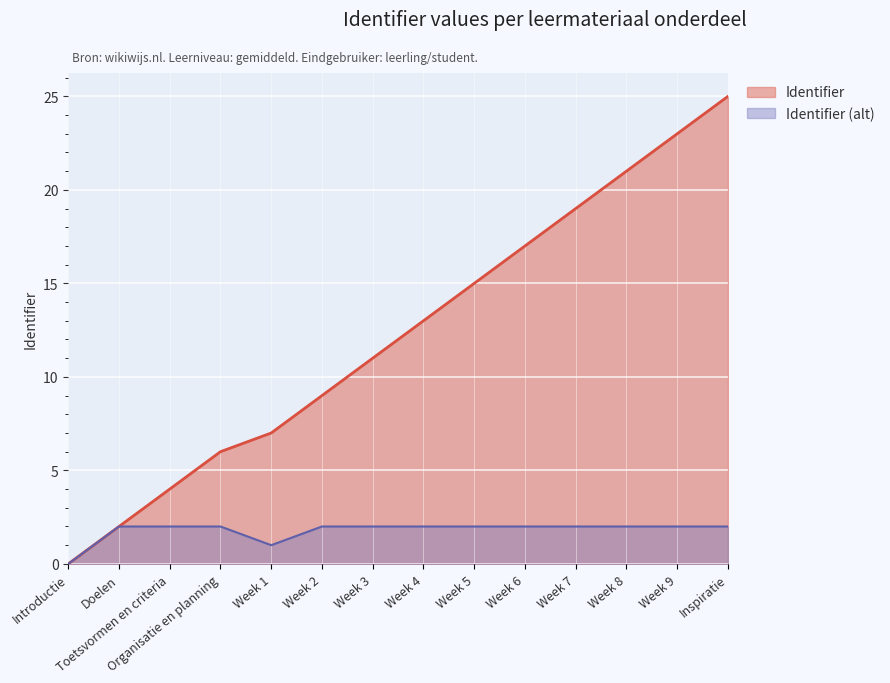

True or false: there are more than 0 points higher than both neighbors.

False